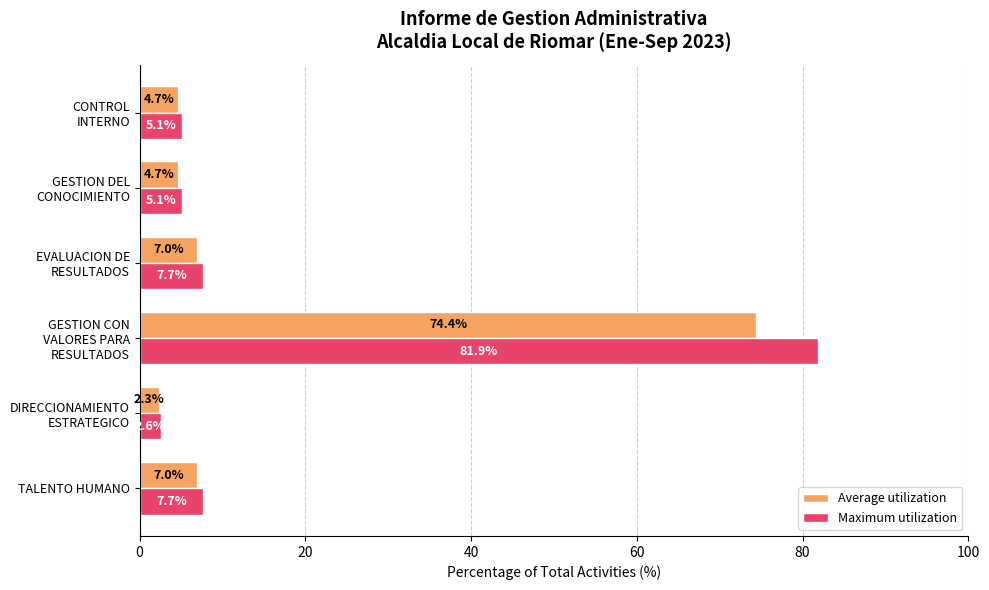

List the series in order of their overall mean, highest first.

Maximum utilization, Average utilization